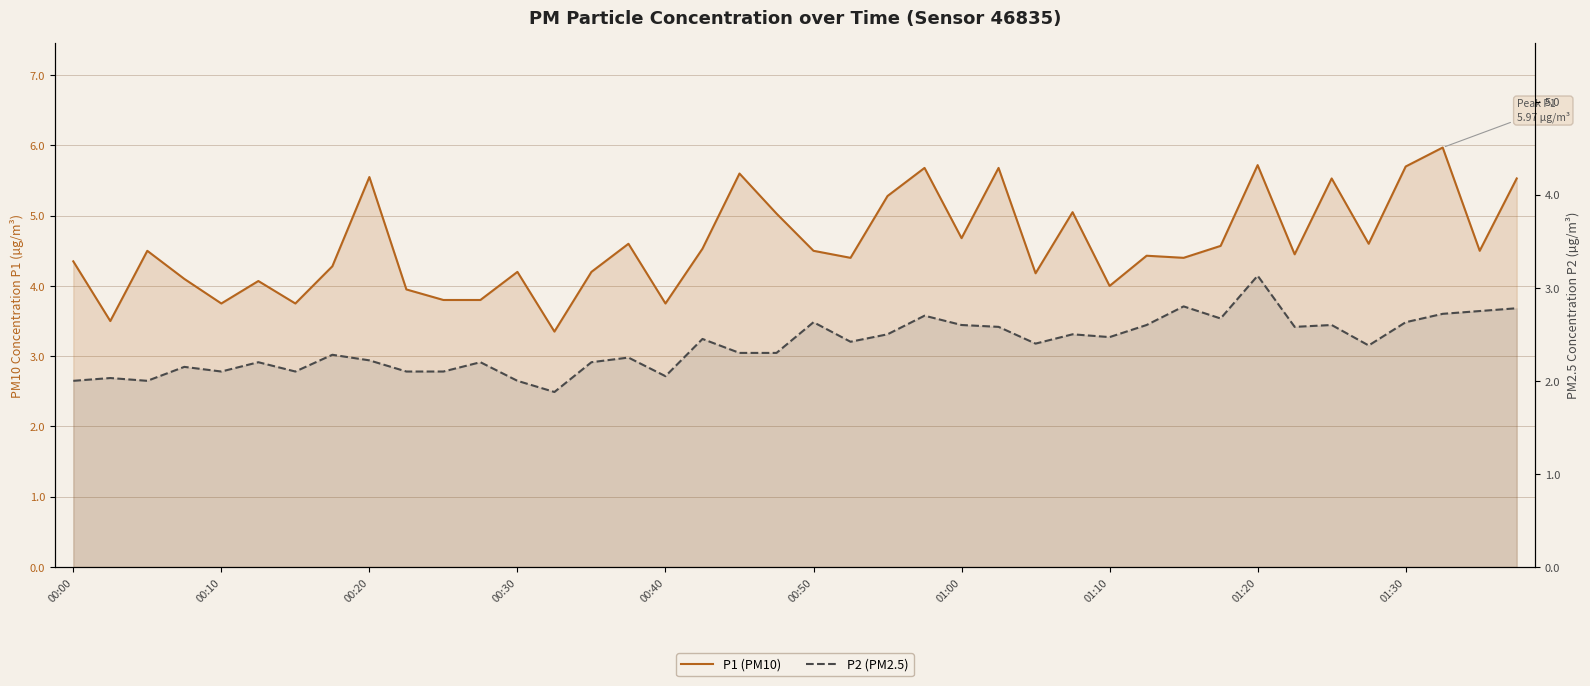

What is the sum of all P1 (PM10) values?

183.5